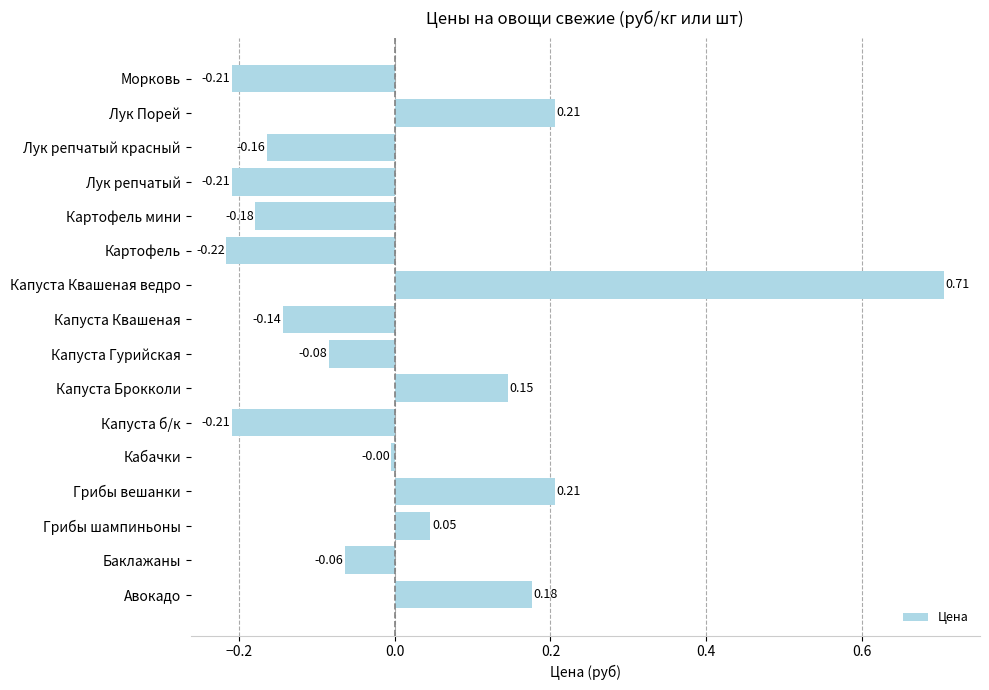

What is the difference between the maximum and second lowest values?

0.9